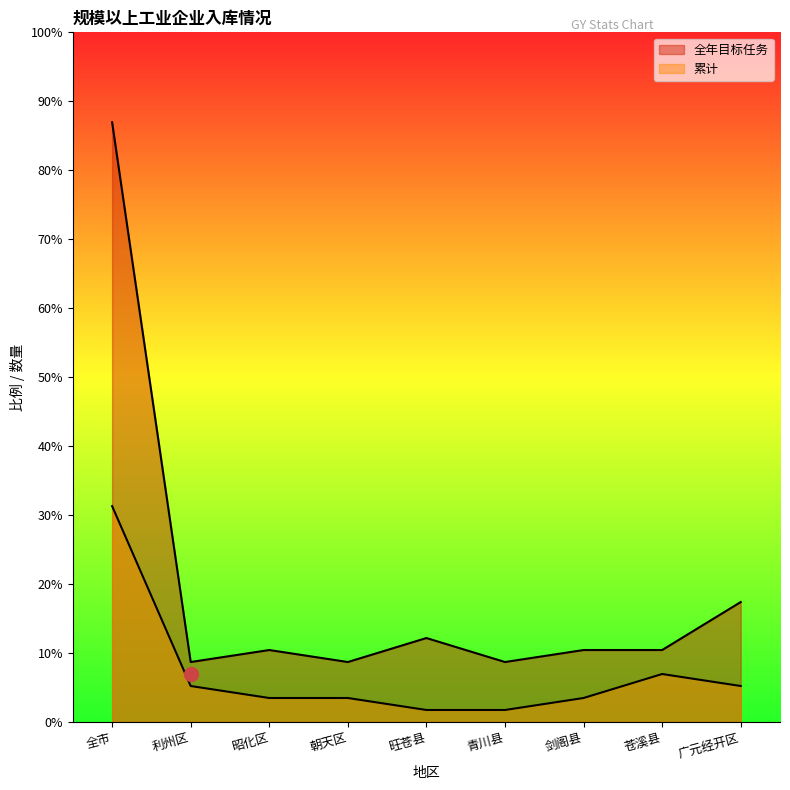

List the labels in order of 全年目标任务 value, largest first.

全市, 广元经开区, 旺苍县, 昭化区, 剑阁县, 苍溪县, 利州区, 朝天区, 青川县